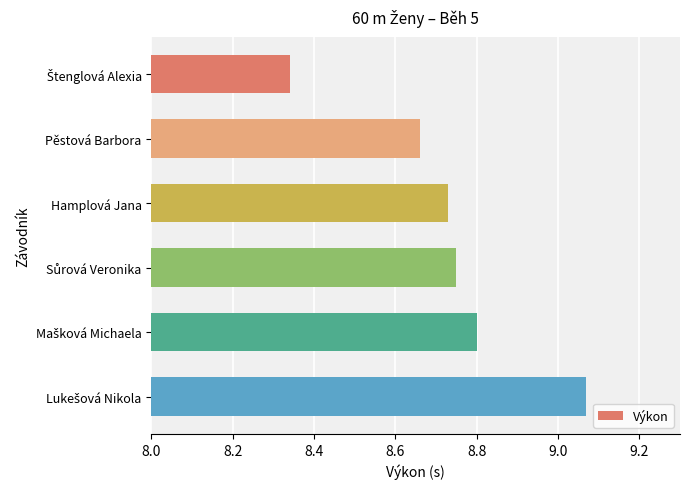

What is the difference between the maximum and minimum values?

0.7